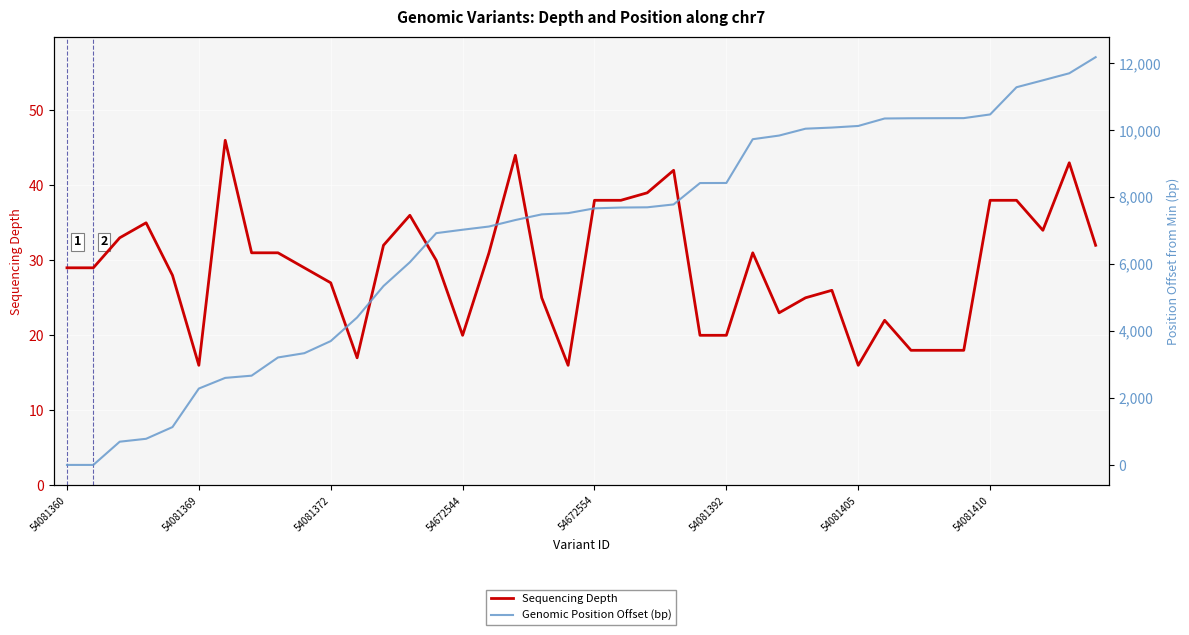

Reading right to left, what are all the values shown in this chart?

Sequencing Depth: 32	43	34	38	38	18	18	18	22	16	26	25	23	31	20	20	42	39	38	38	16	25	44	31	20	30	36	32	17	27	29	31	31	46	16	28	35	33	29	29
Genomic Position Offset (bp): 12184	11703	11493	11286	10473	10363	10361	10359	10352	10129	10081	10047	9842	9733	8425	8423	7784	7698	7691	7667	7524	7487	7318	7124	7028	6926	6057	5345	4407	3701	3339	3211	2667	2601	2282	1131	781	694	0	0